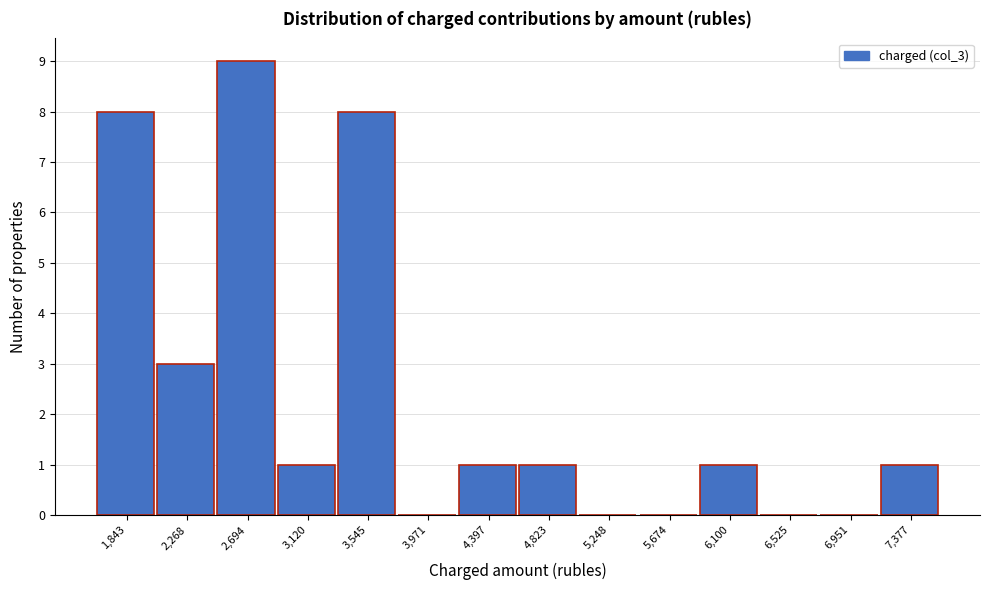

Reading left to right, what are all the values shown in this chart?

1,843=8	2,268=3	2,694=9	3,120=1	3,545=8	3,971=0	4,397=1	4,823=1	5,248=0	5,674=0	6,100=1	6,525=0	6,951=0	7,377=1